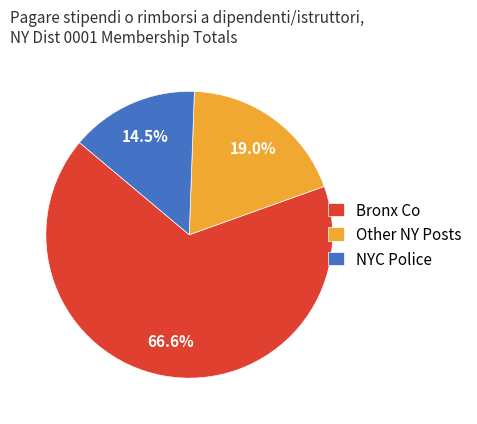

What is the total percentage of NYC Police and Bronx Co?

81.0%